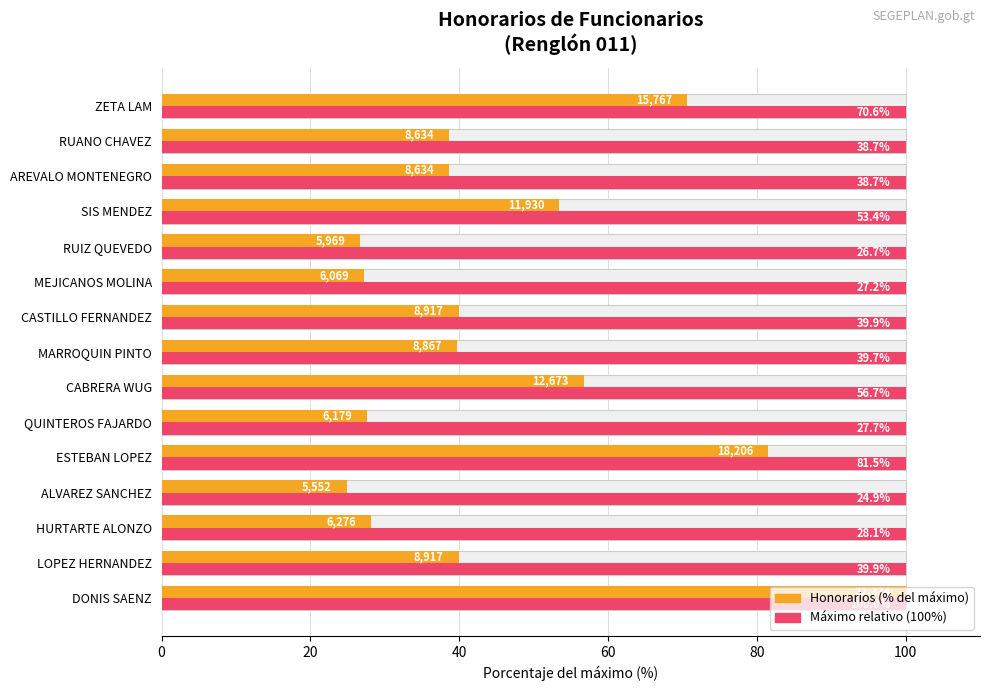

How many series are shown in this chart?

2